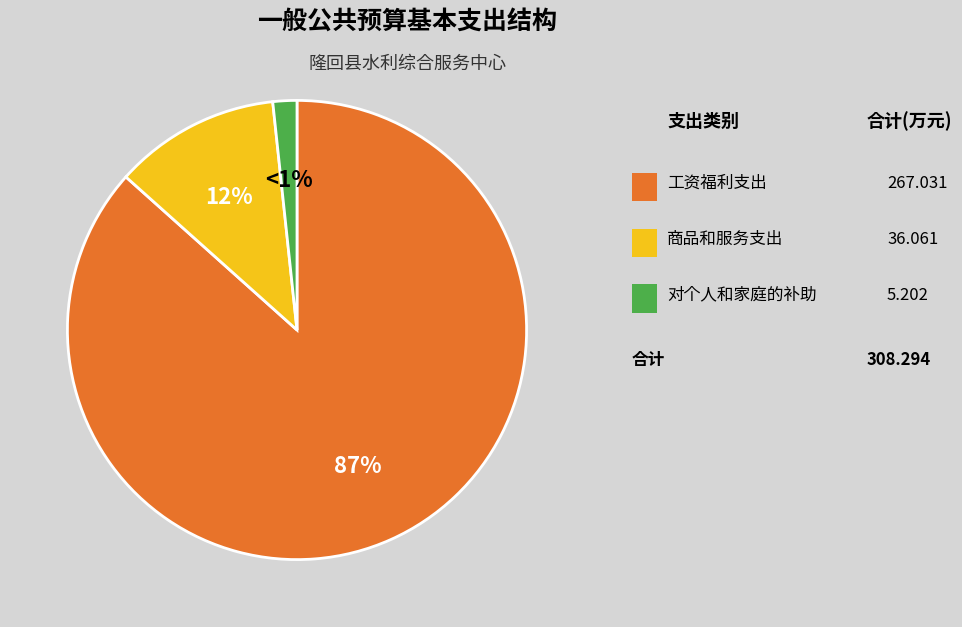

What portion of the pie excludes 商品和服务支出?

88.3%